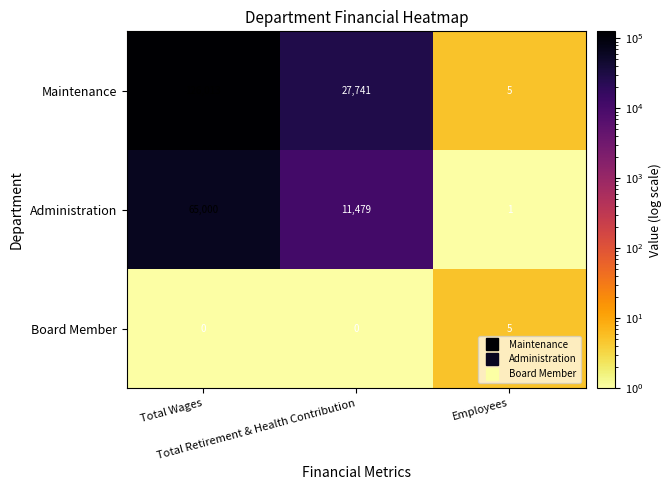

Which series has the widest spread of values?

Maintenance